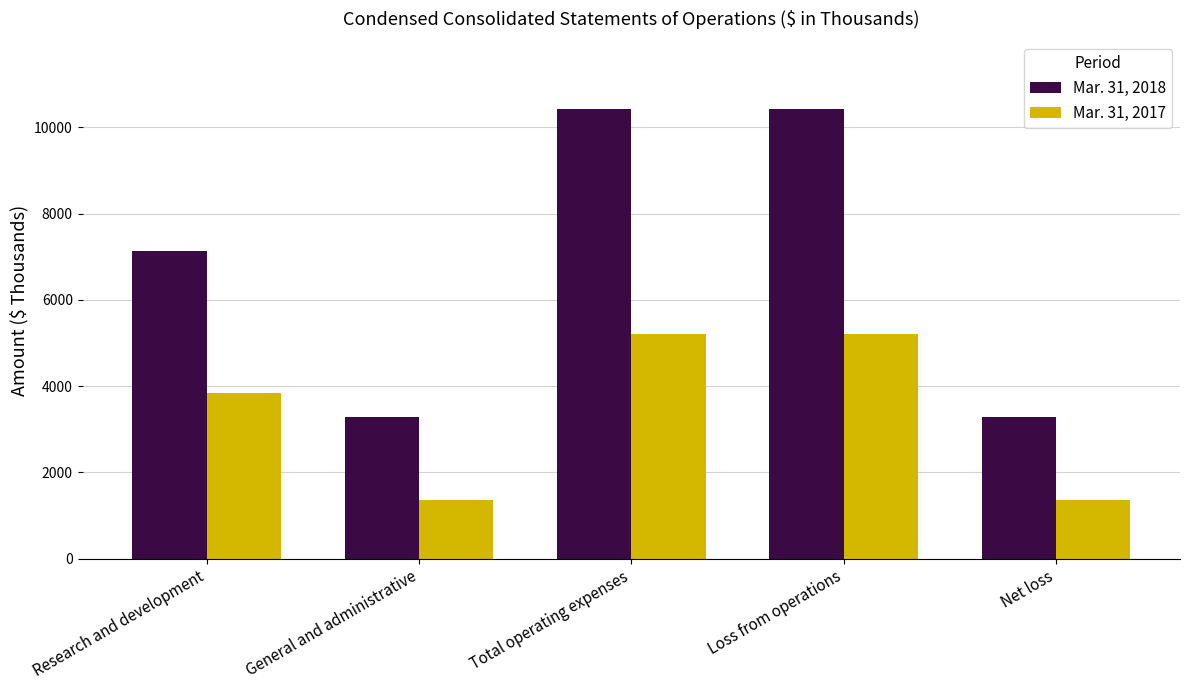

Reading left to right, list all the values displayed in this chart.

Mar. 31, 2018: Research and development=7143	General and administrative=3282	Total operating expenses=10425	Loss from operations=10425	Net loss=3282
Mar. 31, 2017: Research and development=3846	General and administrative=1362	Total operating expenses=5208	Loss from operations=5208	Net loss=1362